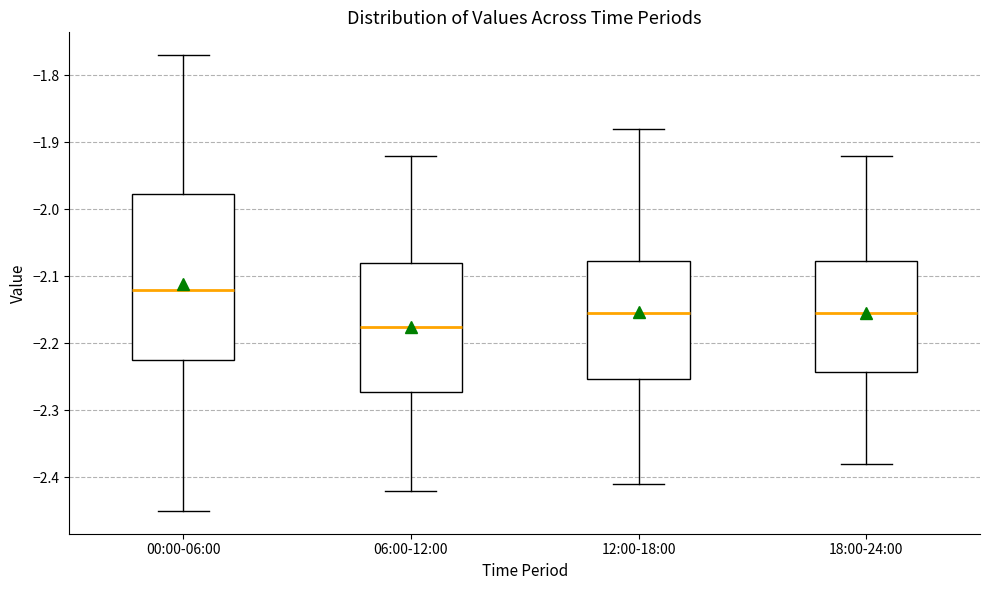

Reading left to right, read every box against the y-axis: the position of its median line, the range the box covers, and the ends of its whiskers. The values are not printed on the chart, so give them approximately, as read against the axis.

00:00-06:00: median -2.12, box -2.22 to -1.98, whiskers -2.45 to -1.77
06:00-12:00: median -2.17, box -2.27 to -2.08, whiskers -2.42 to -1.92
12:00-18:00: median -2.15, box -2.25 to -2.08, whiskers -2.41 to -1.88
18:00-24:00: median -2.15, box -2.24 to -2.08, whiskers -2.38 to -1.92